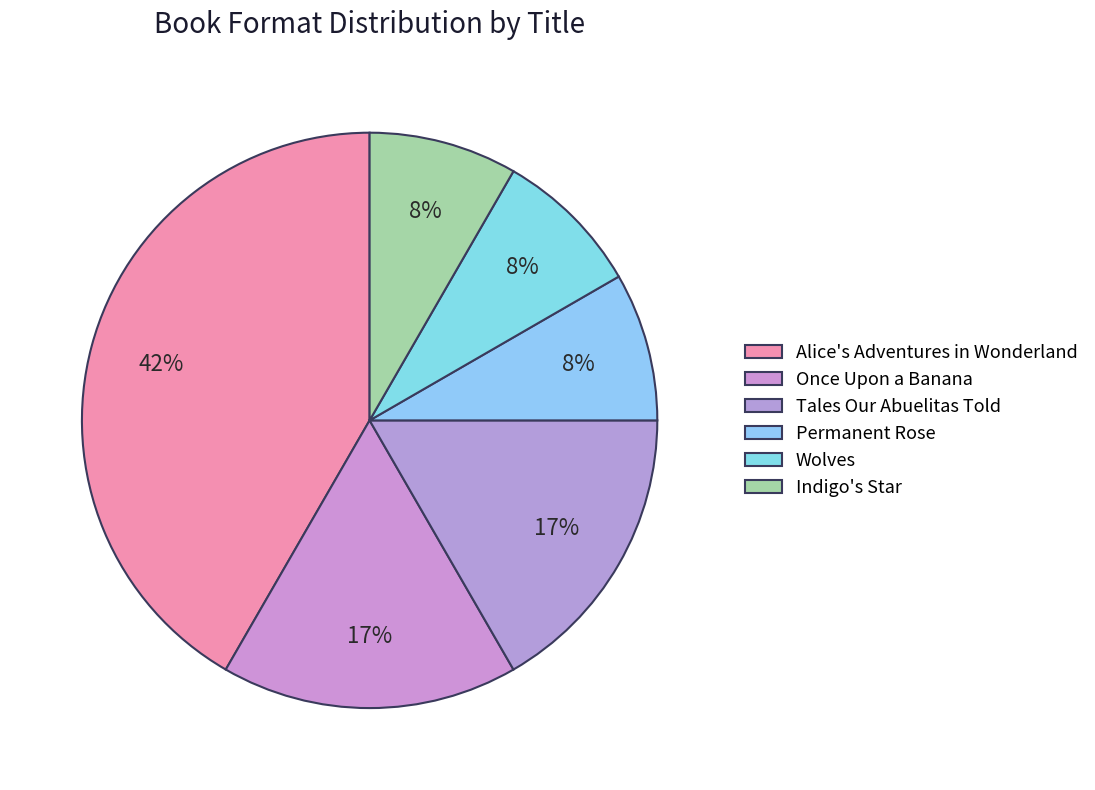

Does Once Upon a Banana account for over 50% of the chart?

No